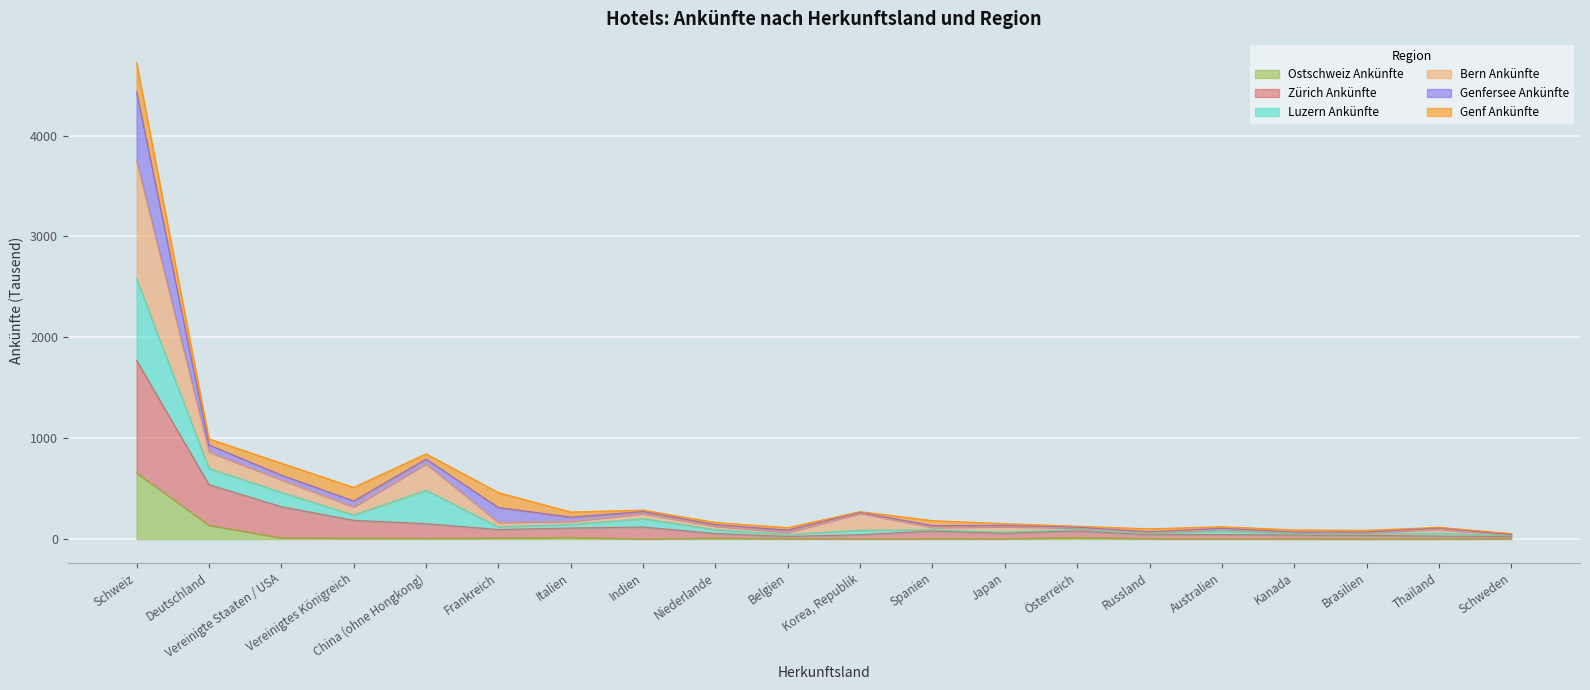

What is the highest value of the Ostschweiz Ankünfte series?

654.9